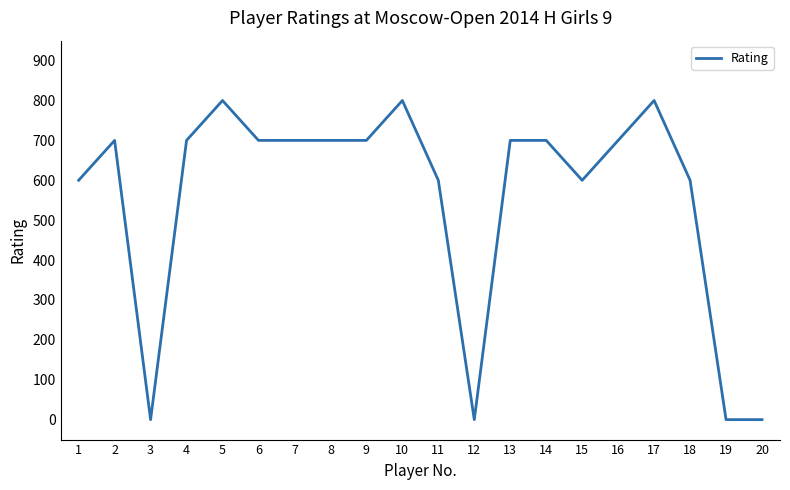

What is the difference between the maximum and minimum values?

800